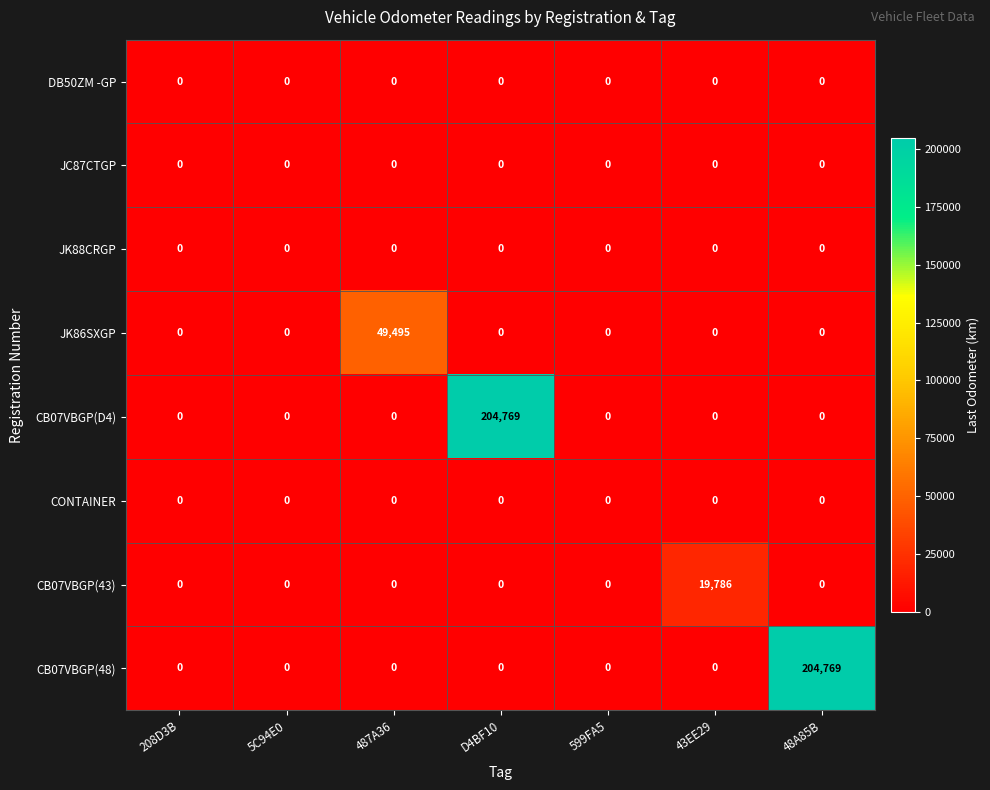

At how many categories does at least one series exceed 18395?

4